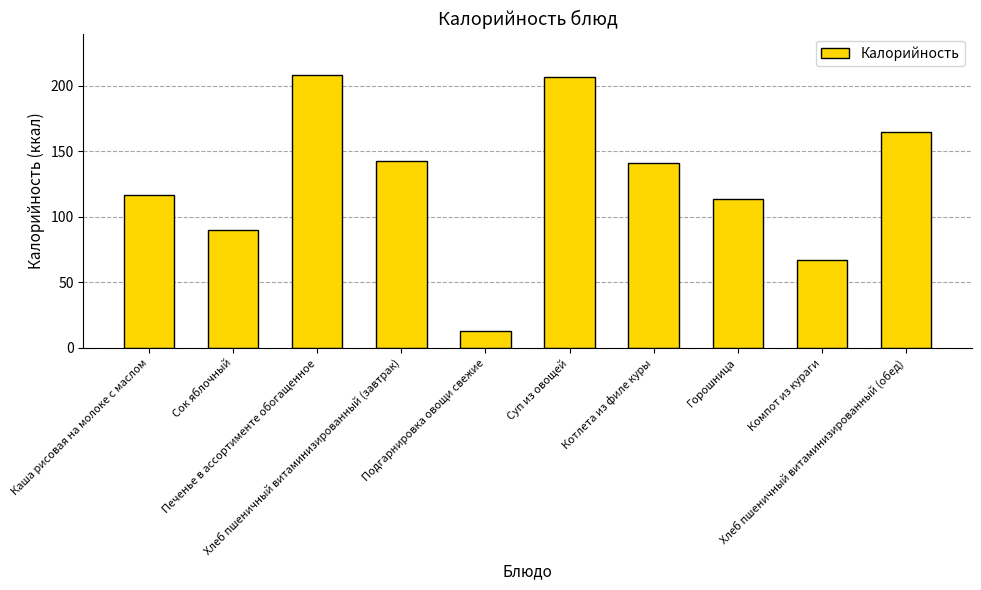

What is the sum of all values?

1263.5